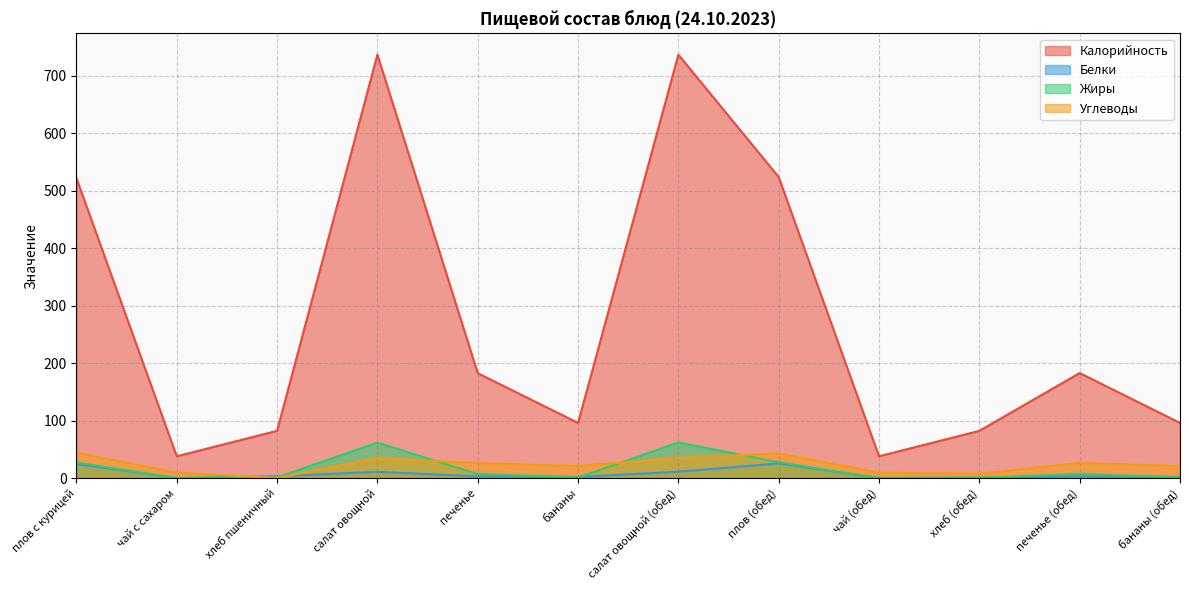

What is the label of the 12th point from the right?

плов с курицей